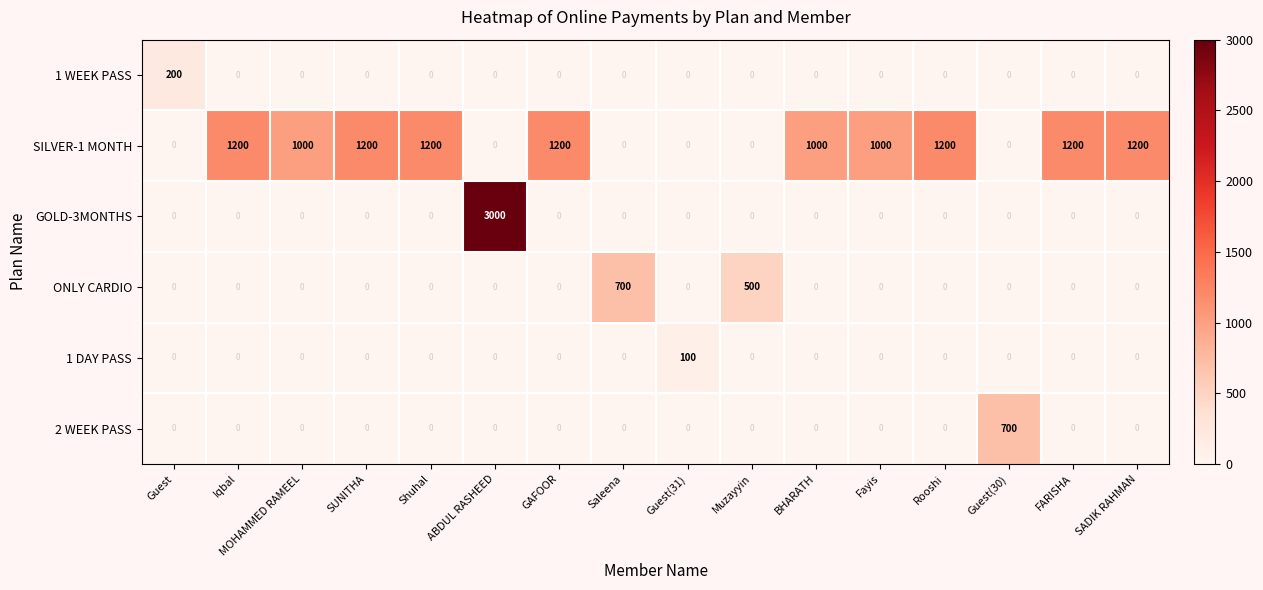

True or false: ONLY CARDIO has a value of 0 at MOHAMMED RAMEEL.

True